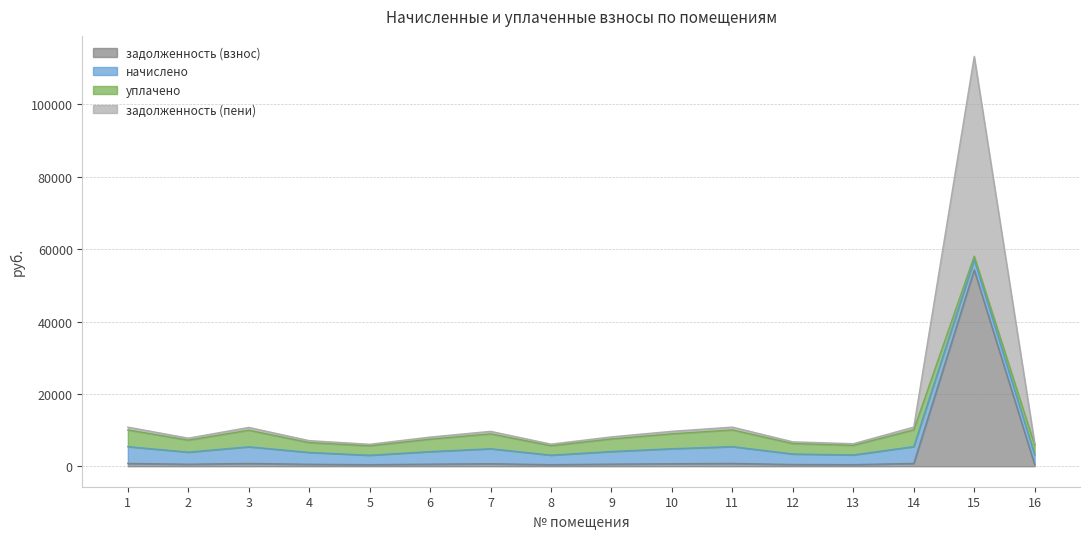

What is the maximum value for задолженность (взнос)?

54264.5